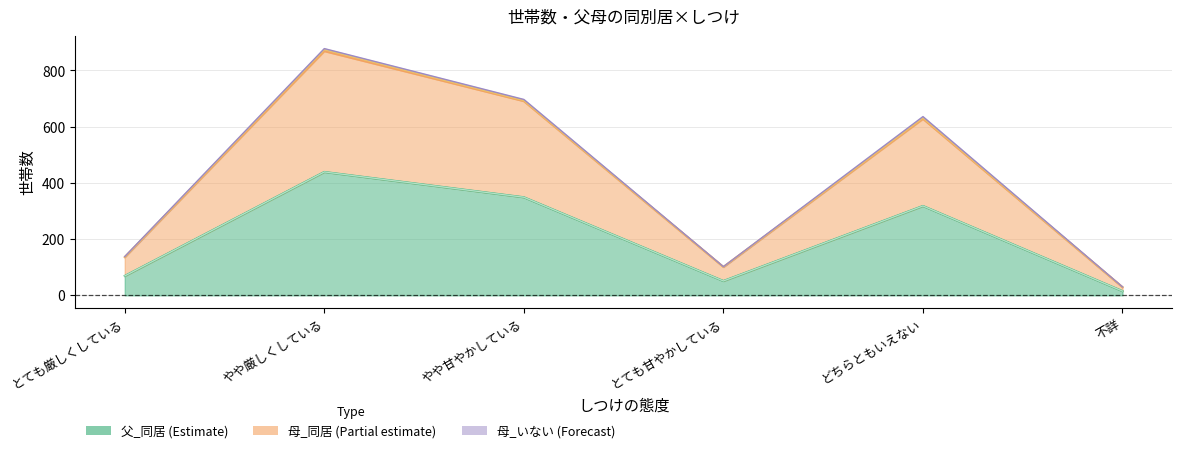

What is the approximate value of 父_同居 at どちらともいえない, to the nearest 50?

300